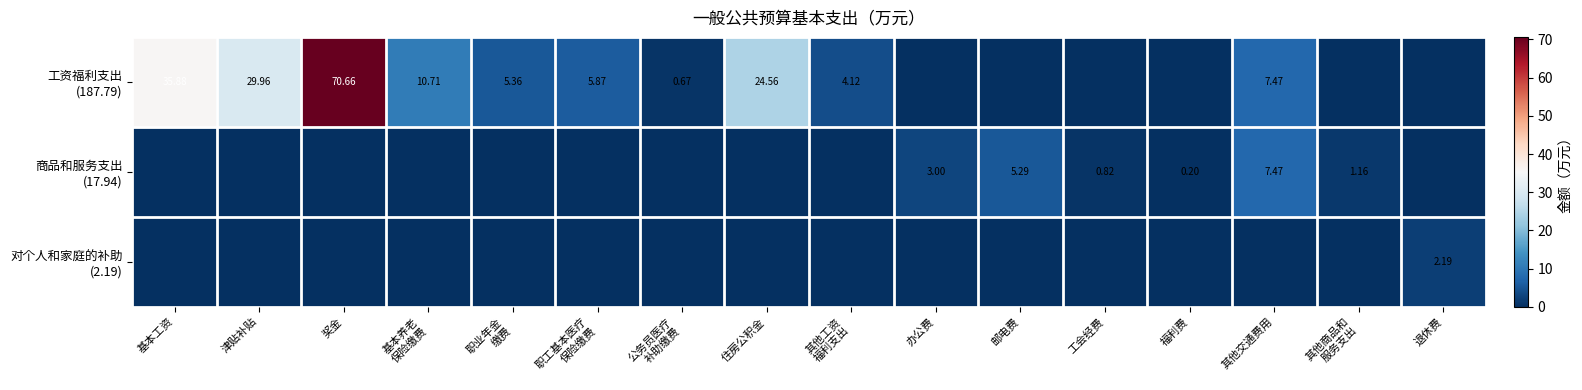

Read the 工资福利支出 (187.79) value at 职工基本医疗 保险缴费.

5.9